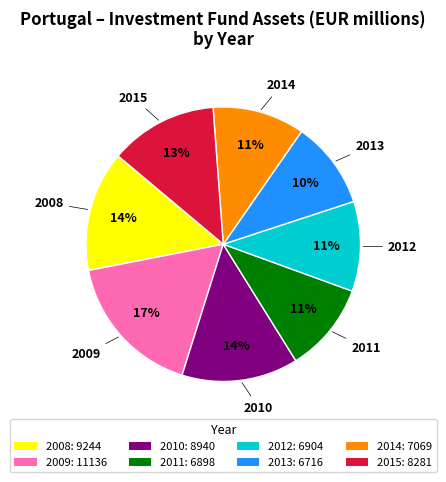

To the nearest percent, what is the combined percentage of 2014 and 2015?

24%